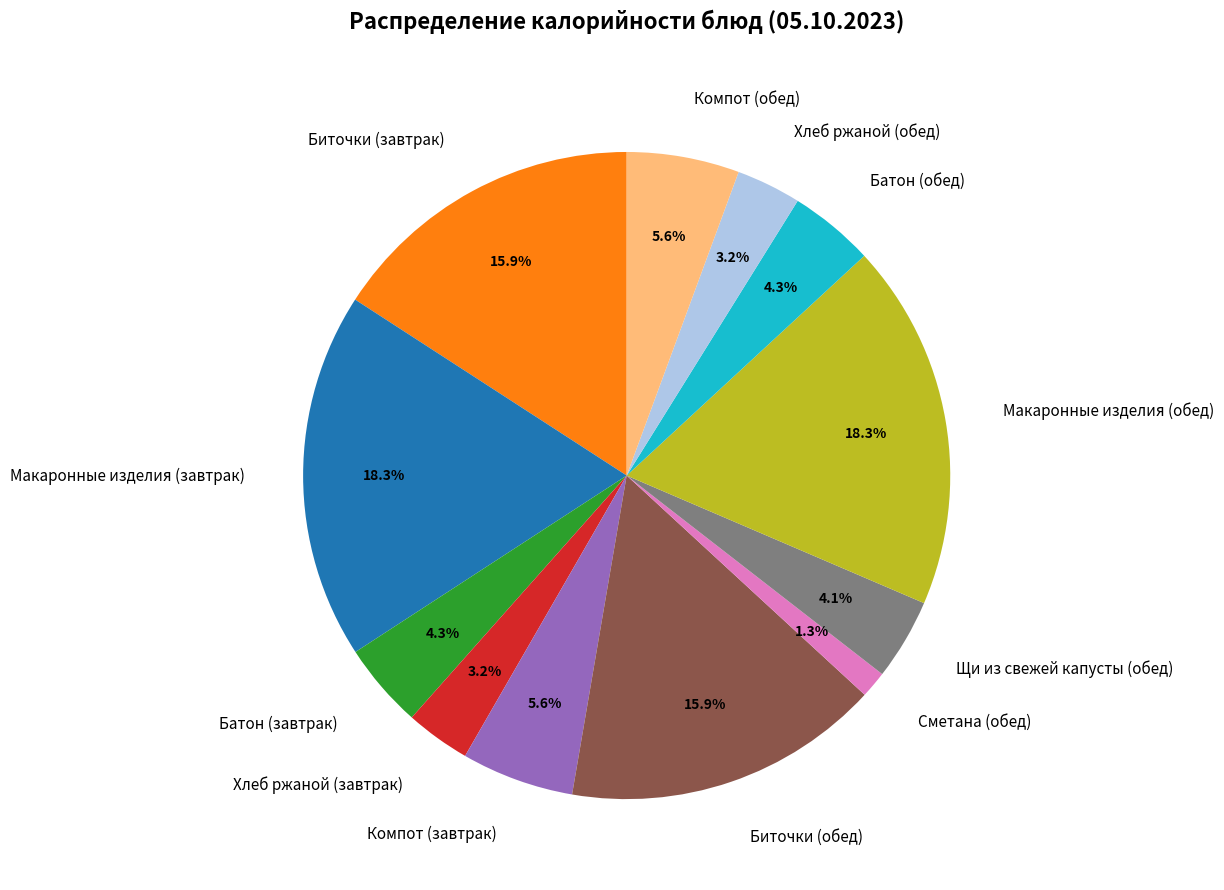

Is there a majority slice in this chart?

No